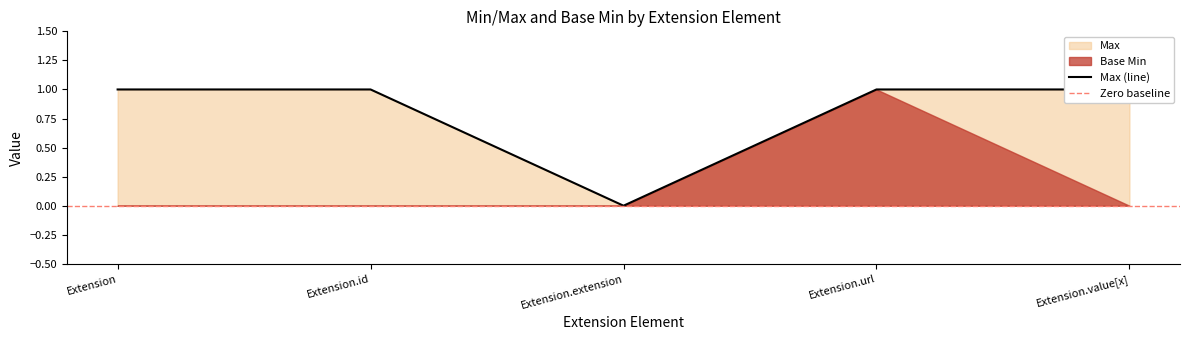

The value at Extension.extension is 0. True or false?

True